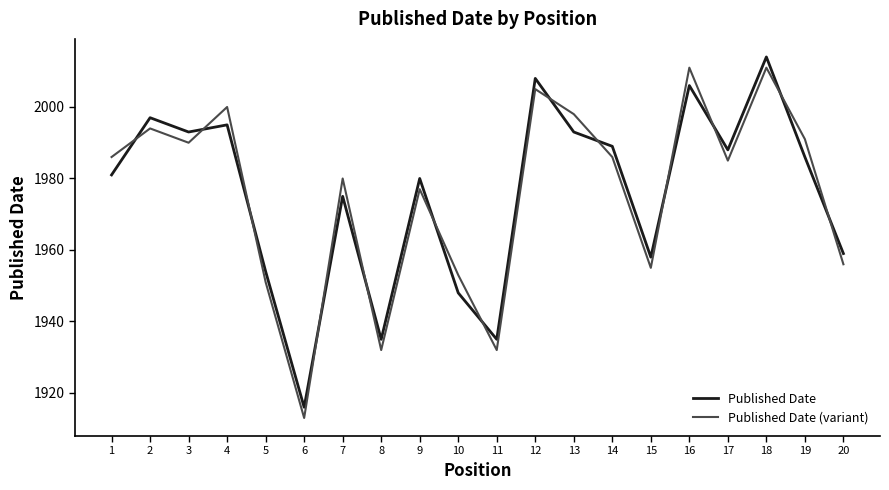

What is the difference between the Published Date values at 18 and 11?

79